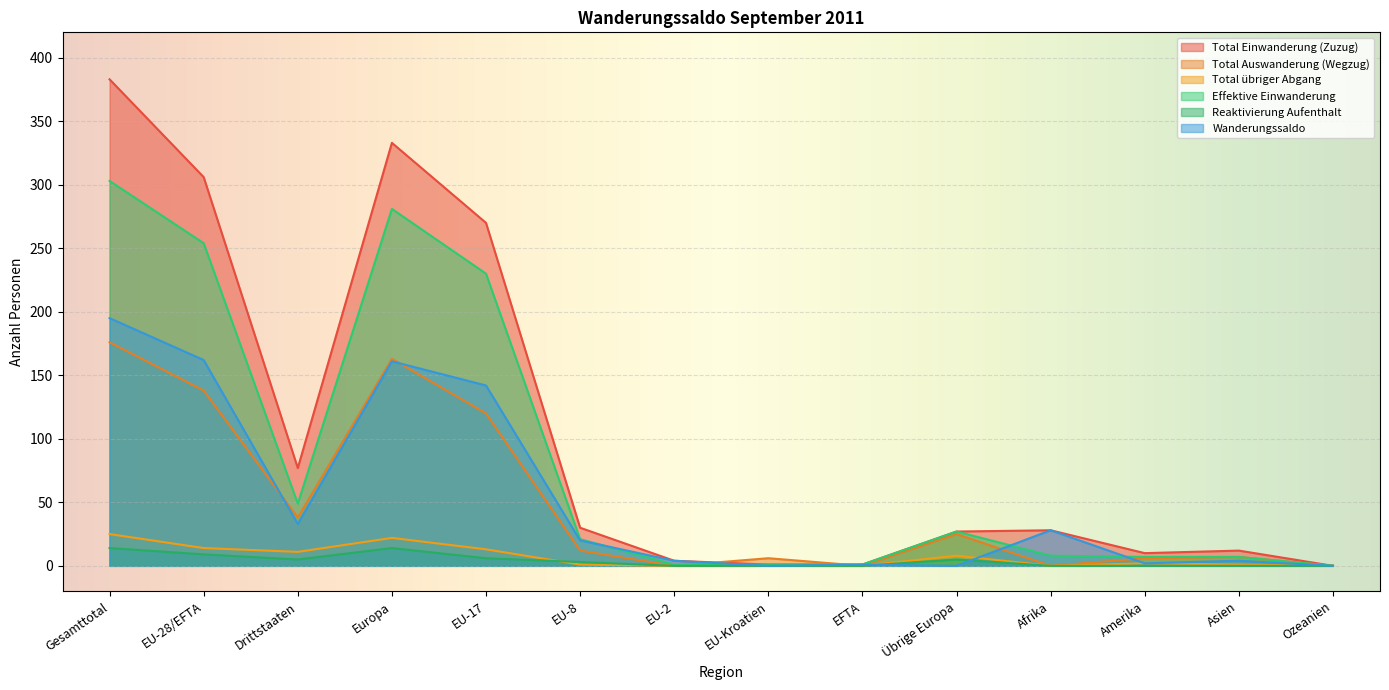

The Wanderungssaldo series shows 9 at EU-8. True or false?

False